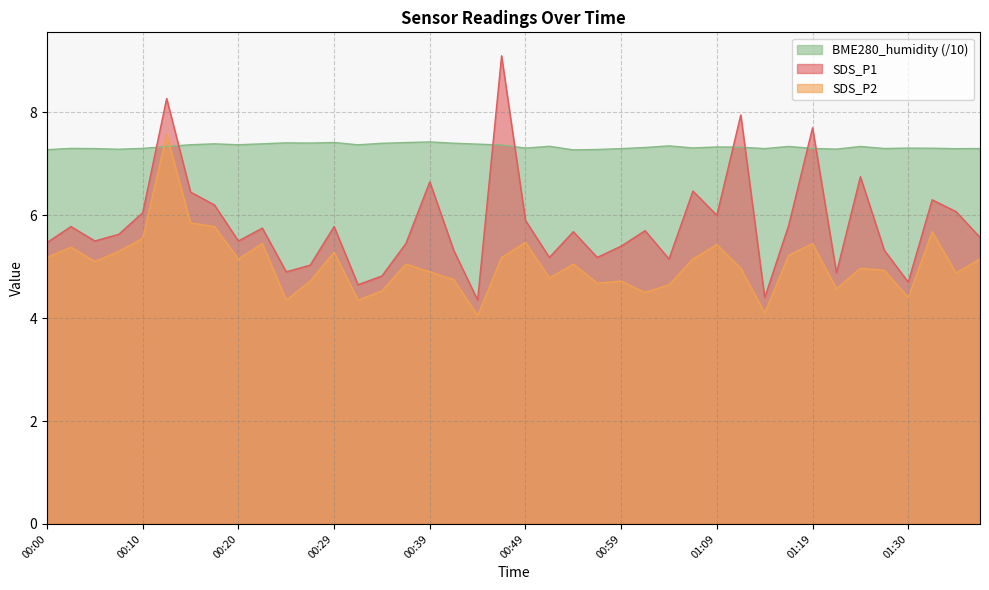

Is it true that BME280_humidity equals 10.2 at 00:29?

False